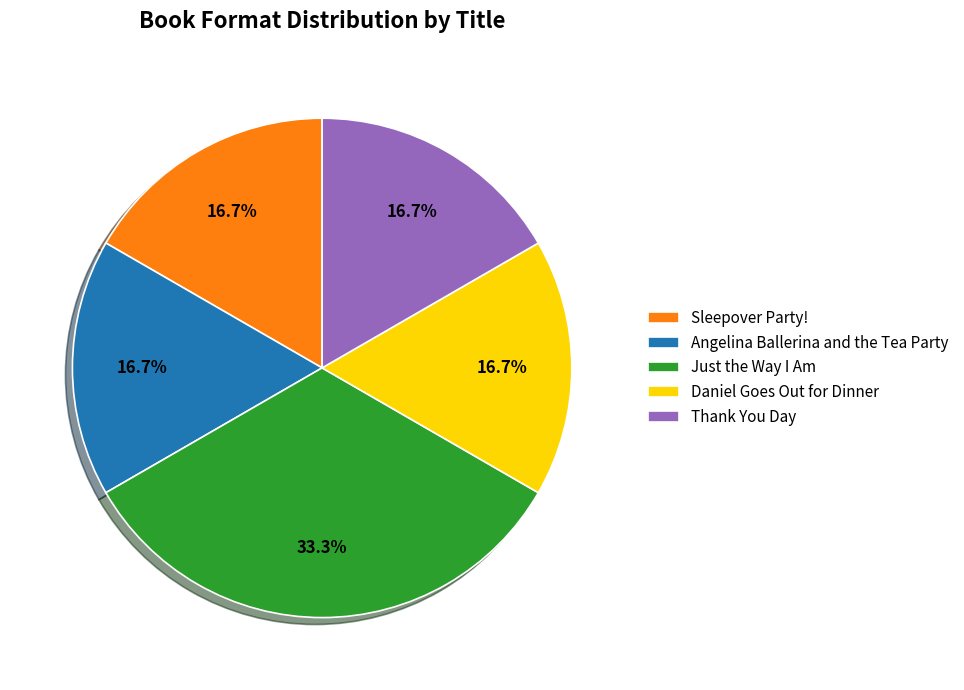

Does Just the Way I Am account for over 50% of the chart?

No